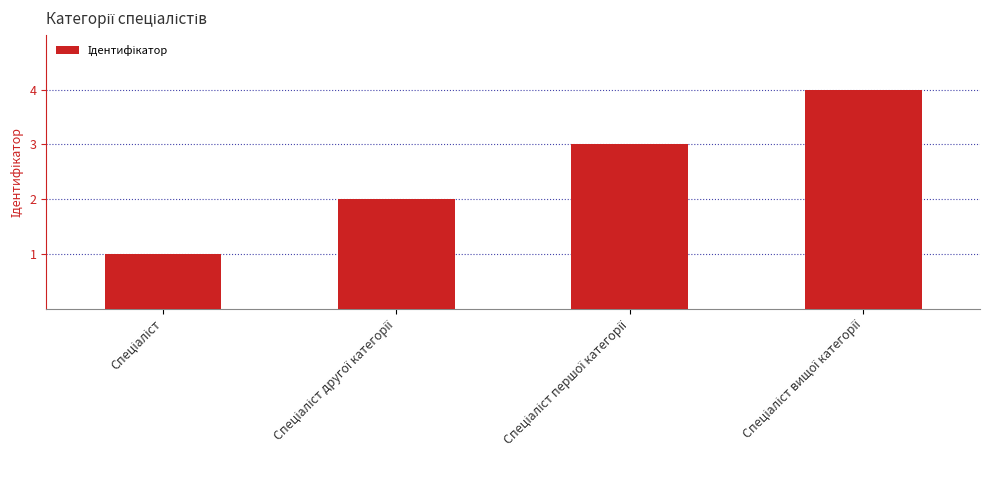

What is the greatest value displayed?

4